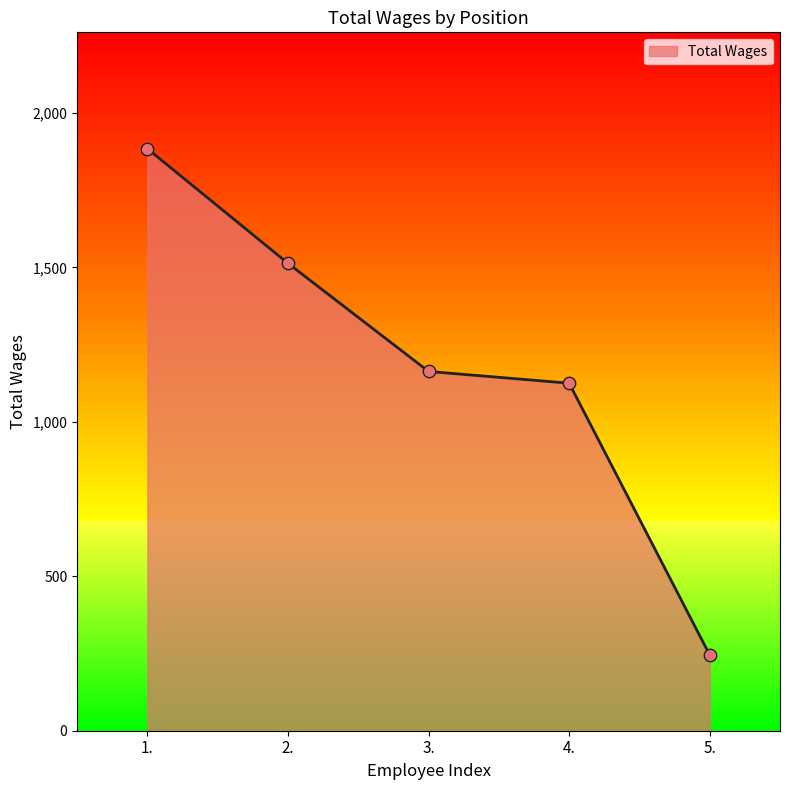

What is the change in value from 2. to 5.?

-1268